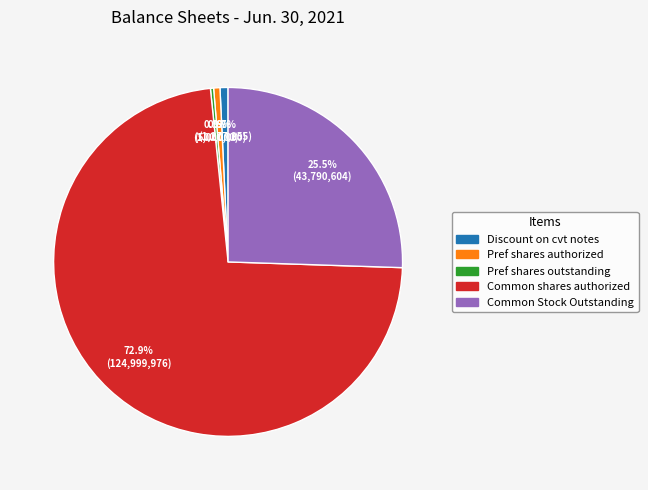

What portion of the pie excludes Discount on cvt notes?

99.3%